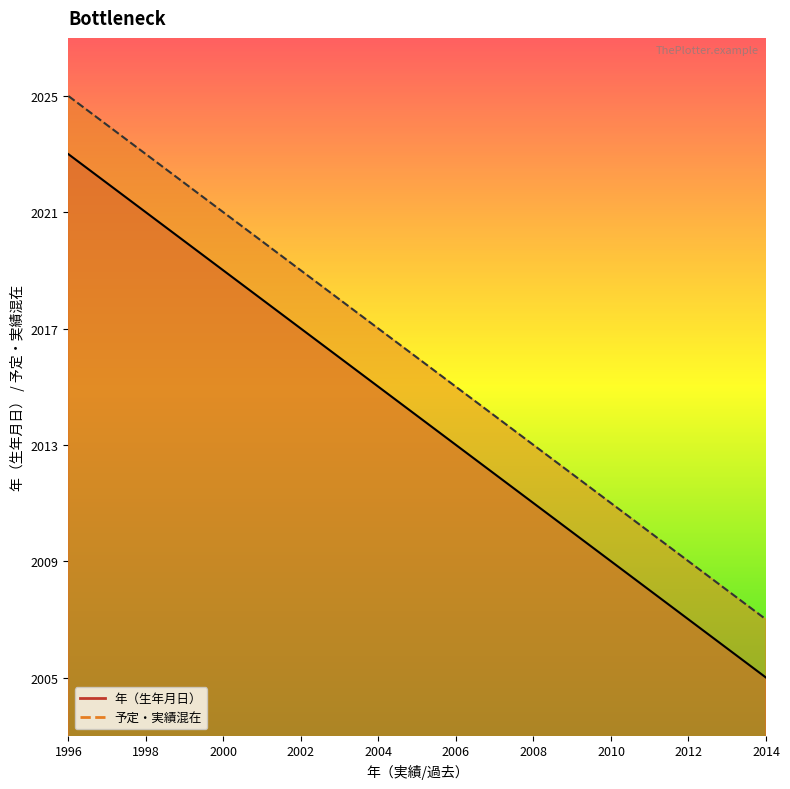

True or false: 予定・実績混在 and 年（生年月日） intersect in this chart.

False